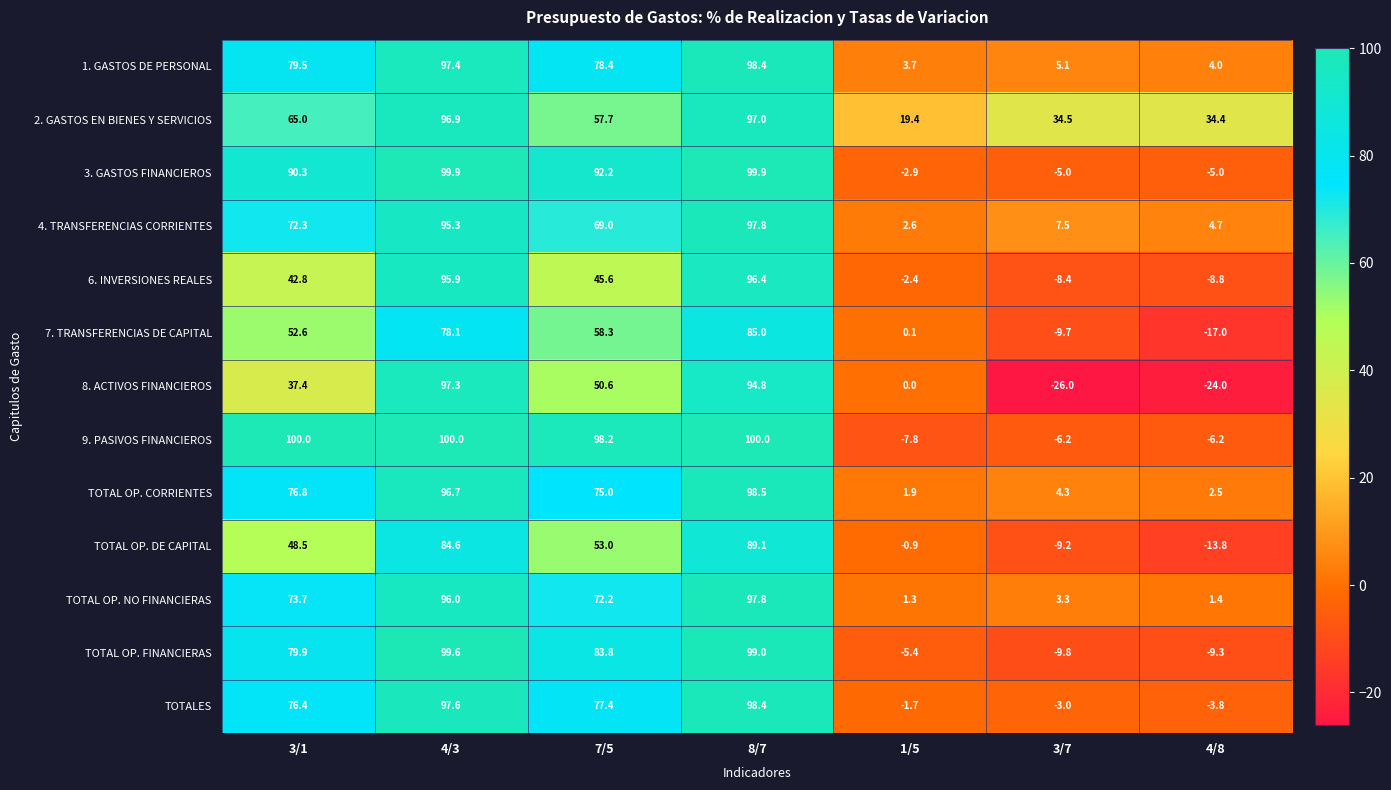

At which label does 6. INVERSIONES REALES reach its peak?

8/7